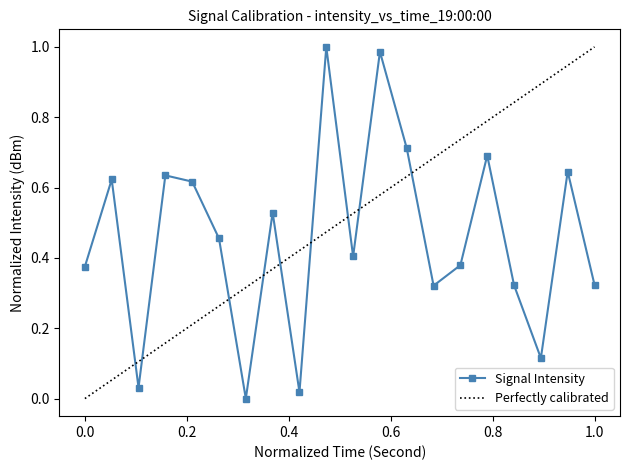

What is the sum of all values?

9.2